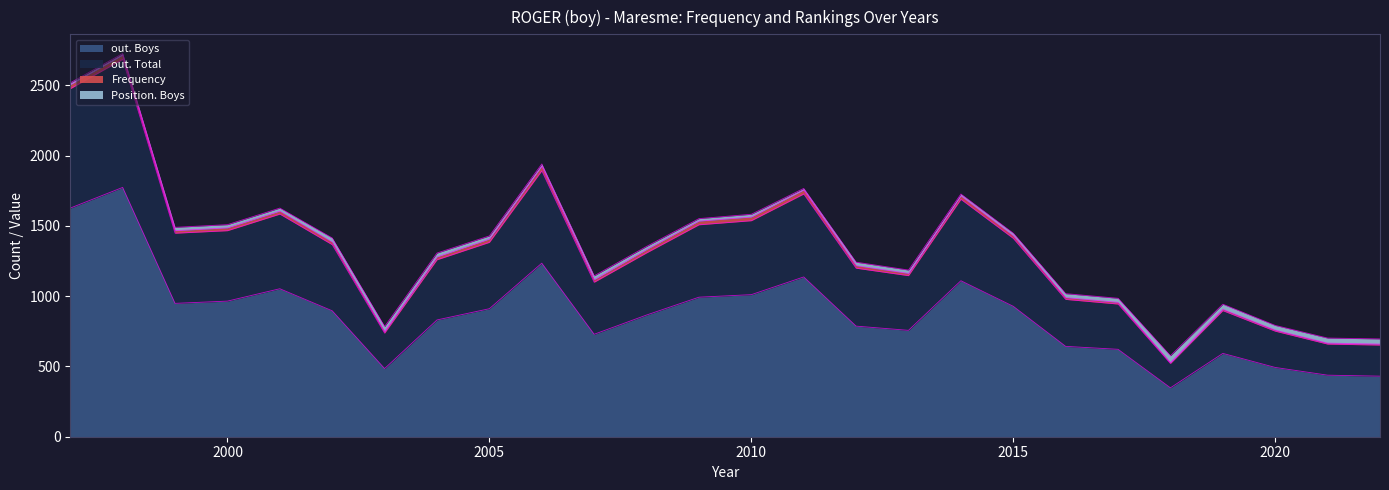

Is it true that out. Boys equals 1011 at 2010?

True